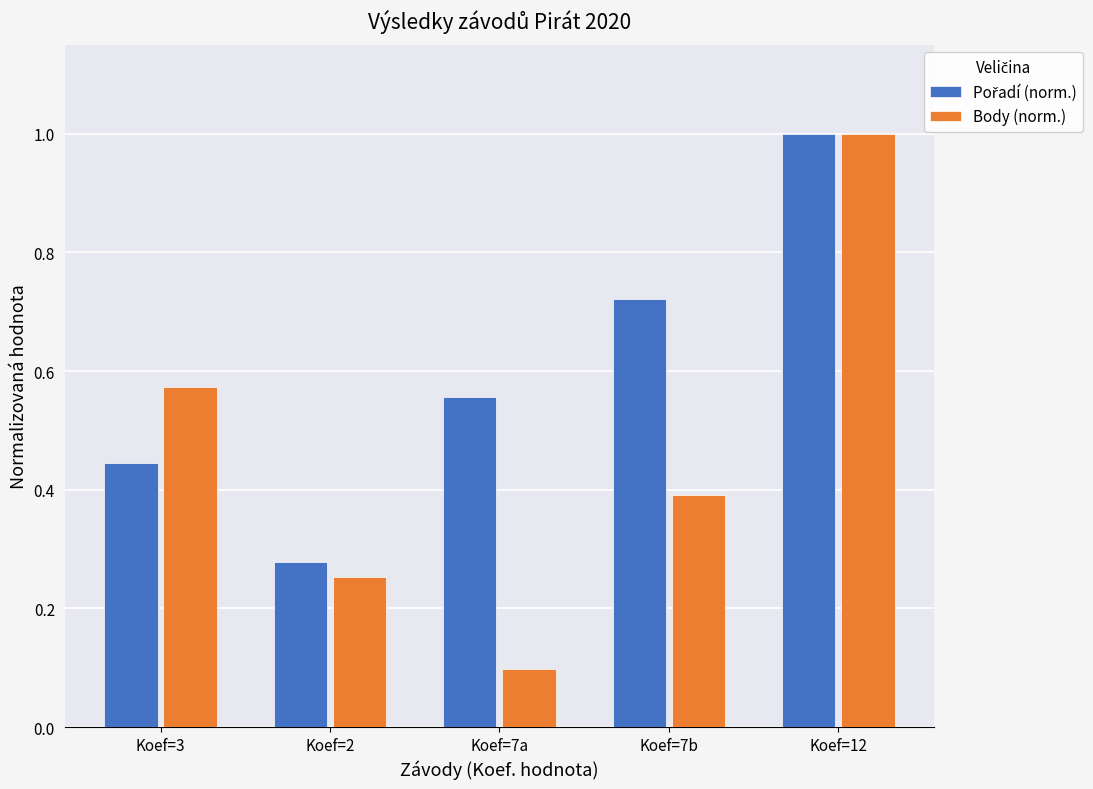

At how many categories does at least one series exceed 0?

5